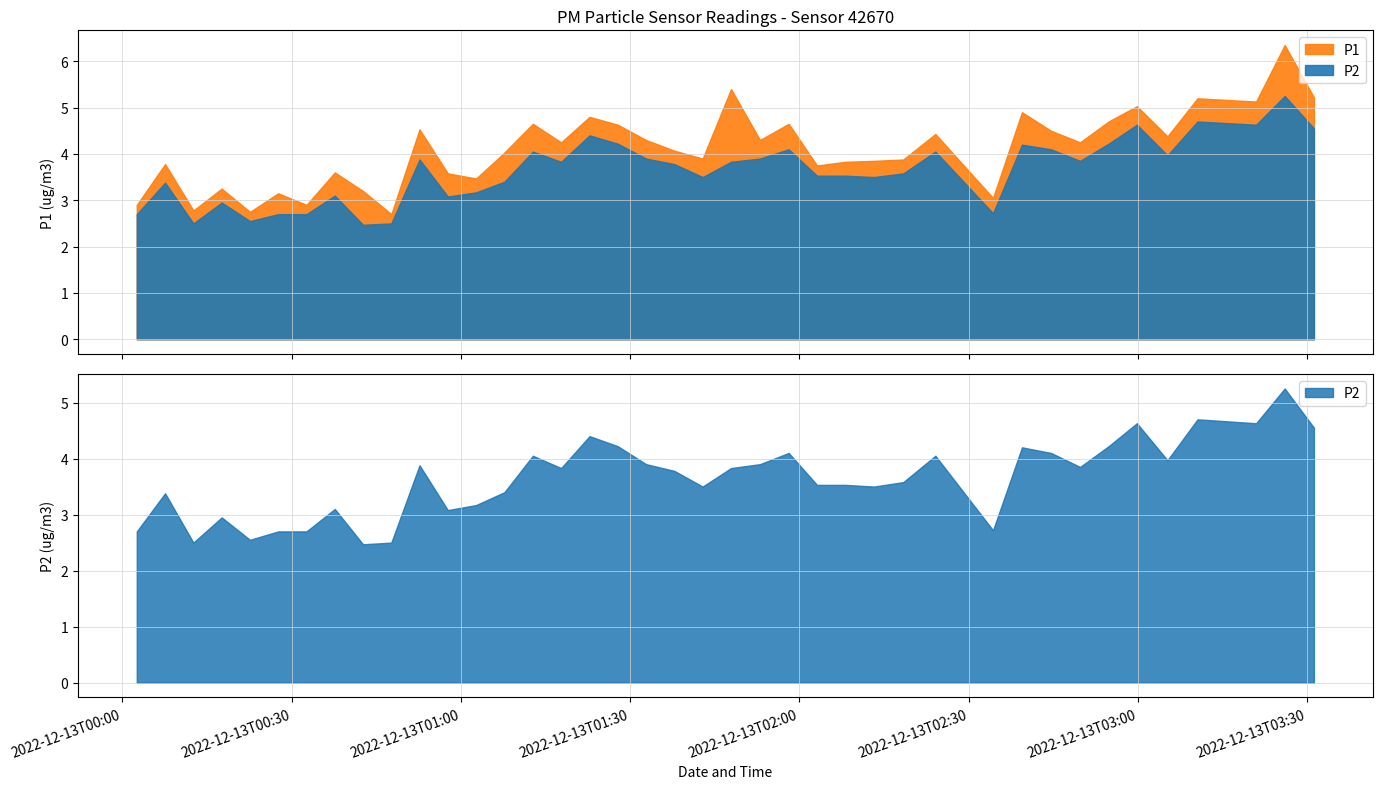

What is the value of the P1 point at the 1st from the left?

2.9